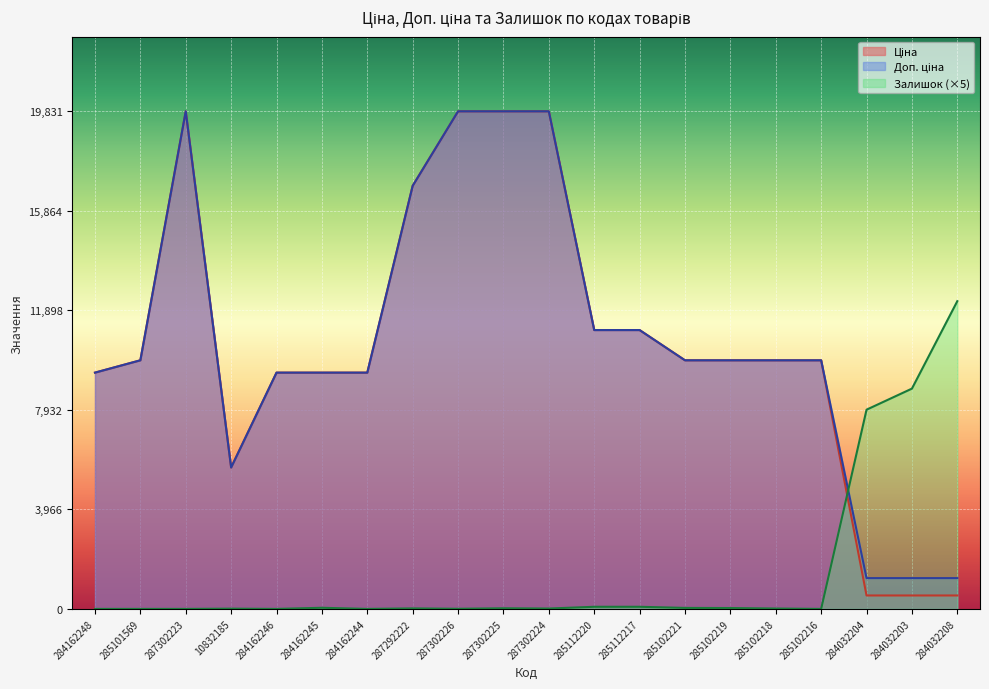

Reading right to left, list all the values displayed in this chart.

Ціна: 535.4	535.4	535.4	9908.5	9908.5	9908.5	9908.5	11113.6	11113.6	19831.1	19831.1	19831.1	16863.2	9416.9	9416.9	9416.9	5636.0	19831.1	9908.5	9416.9
Доп. ціна: 1227.2	1227.2	1227.2	9908.5	9908.5	9908.5	9908.5	11113.6	11113.6	19831.1	19831.1	19831.1	16863.2	9416.9	9416.9	9416.9	5636.0	19831.1	9908.5	9416.9
Залишок: 12265.0	8780.0	7940.0	0.0	15.0	35.0	40.0	85.0	85.0	15.0	25.0	5.0	20.0	0.0	45.0	0.0	10.0	0.0	0.0	0.0